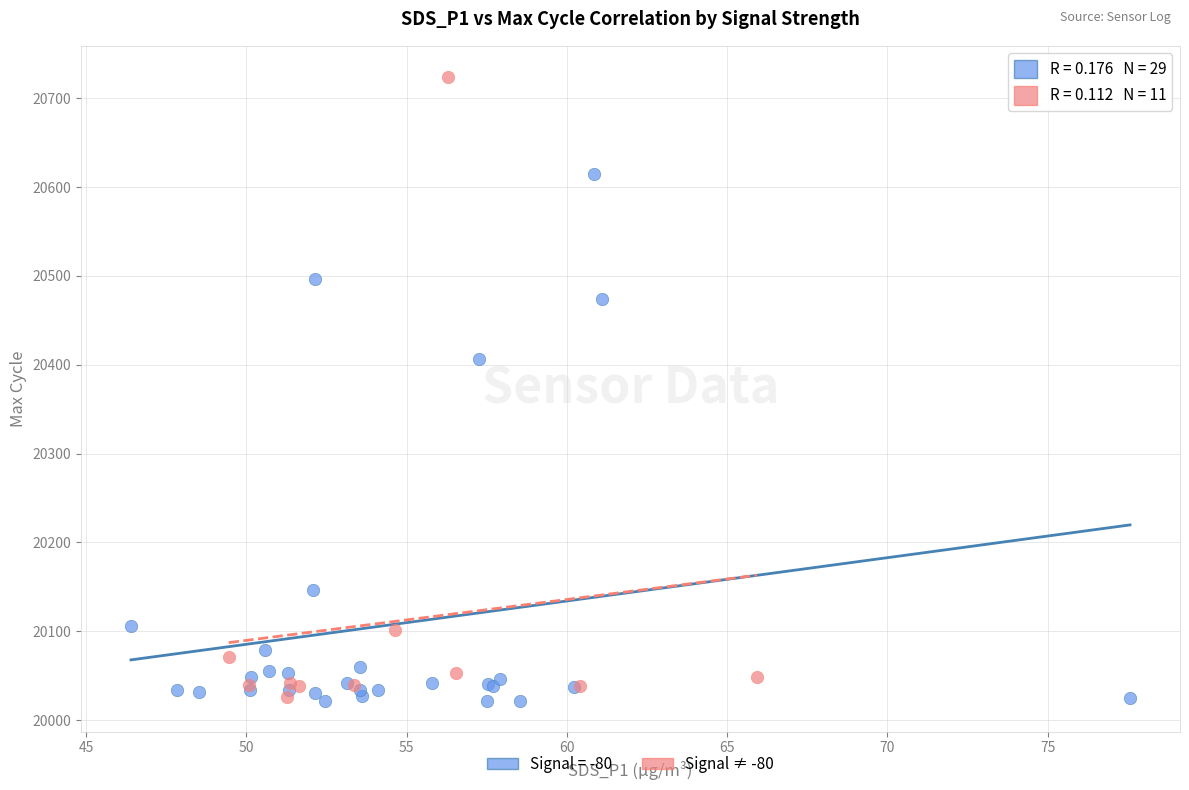

Which series contains the highest Y value?

Signal ≠ -80